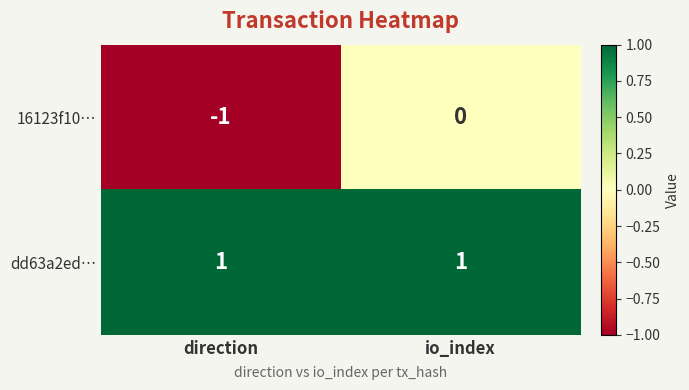

The value of 16123f10… at direction is -1. True or false?

True